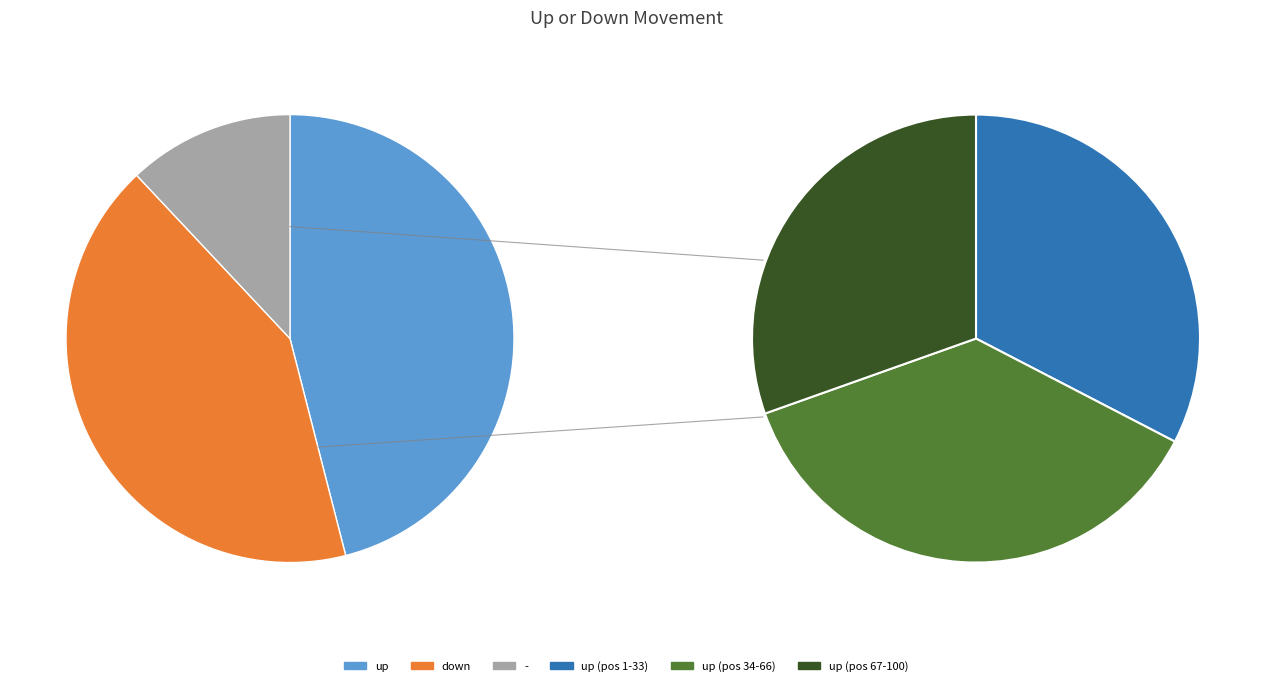

Which category has the biggest portion of the pie?

up